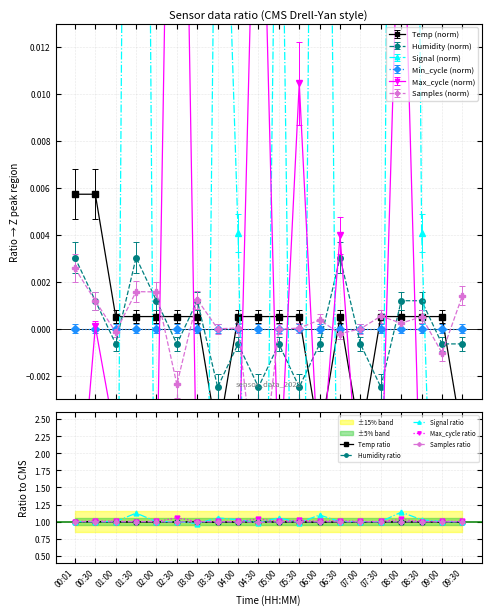

What are all the series names shown in the legend?

Temp ratio, Humidity ratio, Signal ratio, Max_cycle ratio, Samples ratio